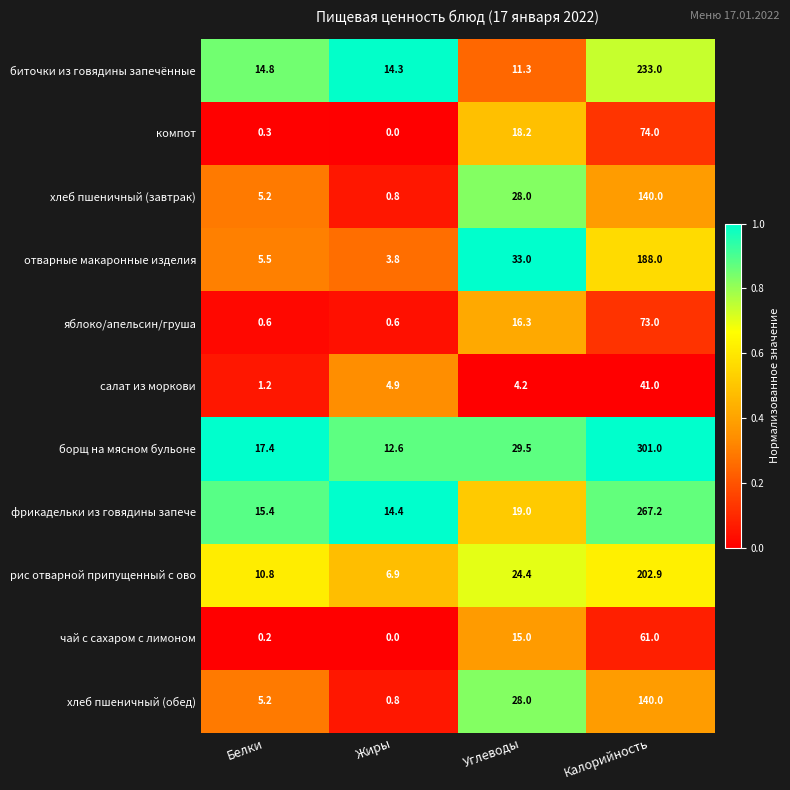

At which category does the chart reach its minimum across all series?

Жиры